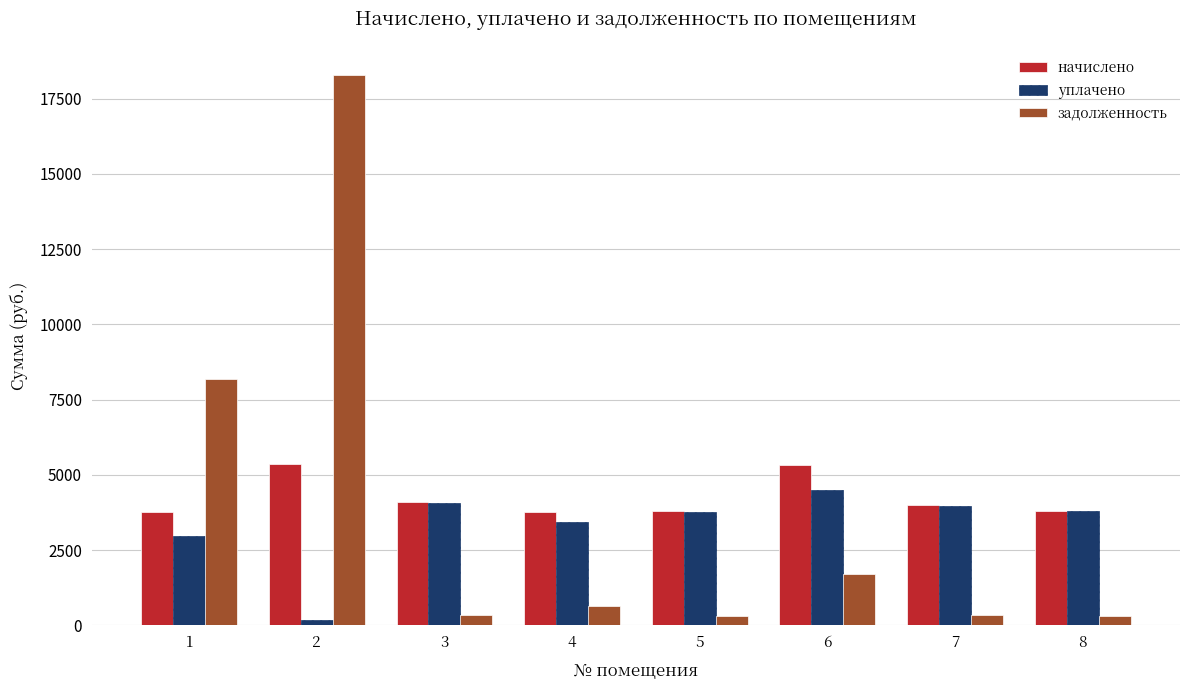

Is the value of начислено at 6 greater than the value of задолженность at 5?

Yes